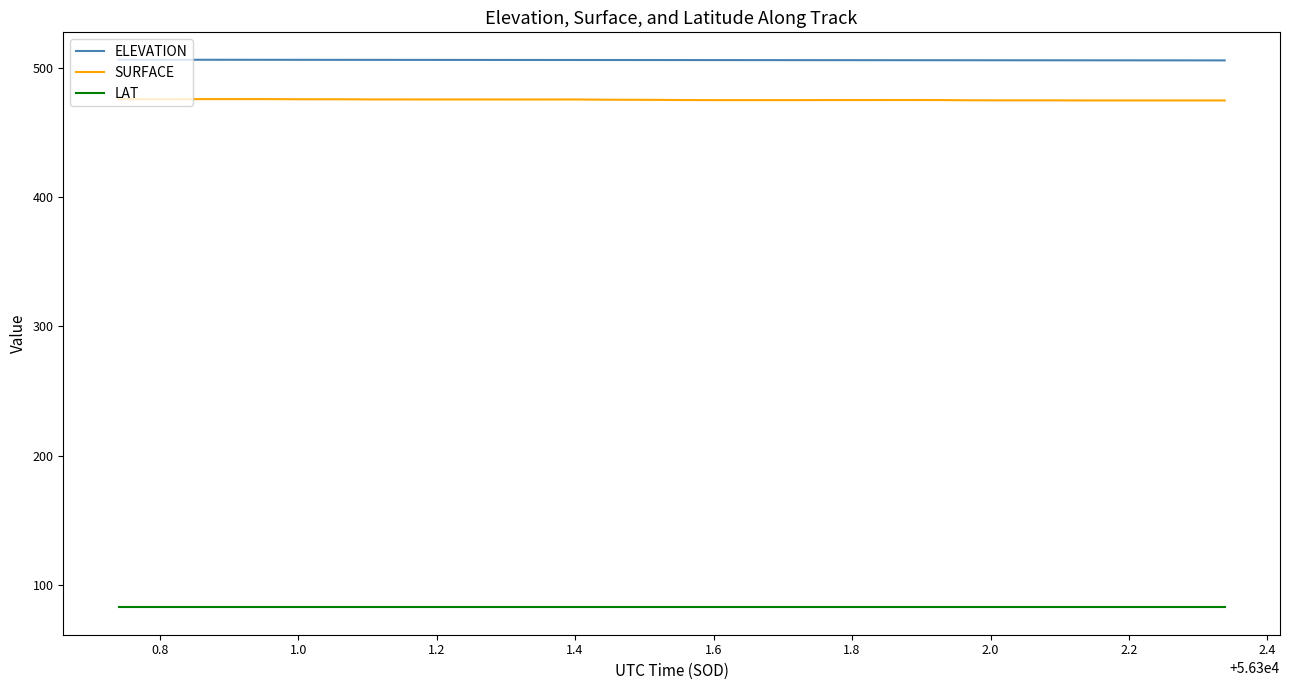

What is the maximum value for LAT?

82.6